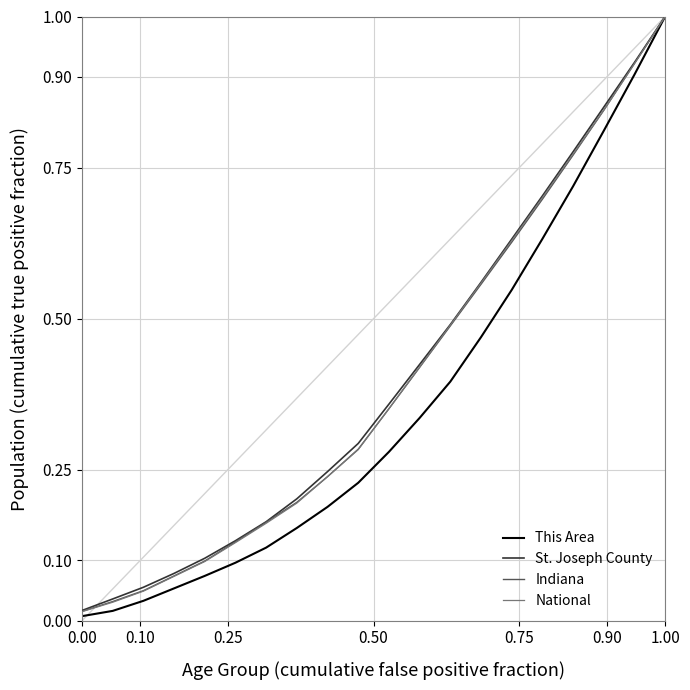

Which series has the widest spread of values?

This Area